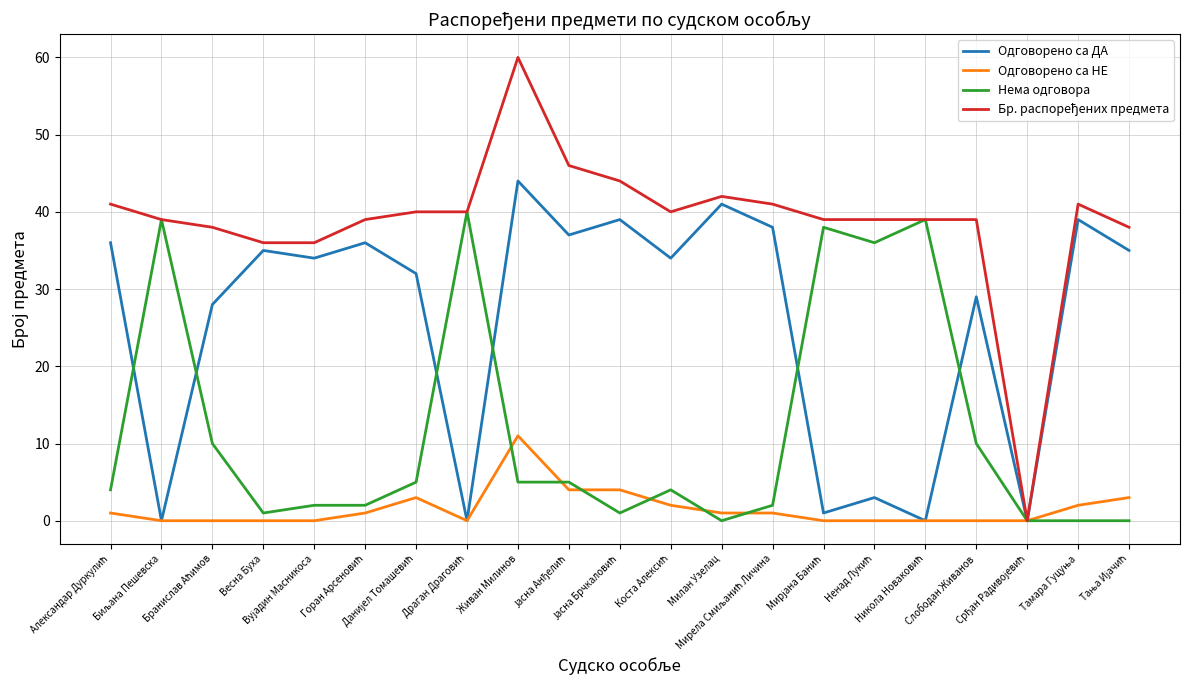

What is the maximum value for Одговорено са НЕ?

11